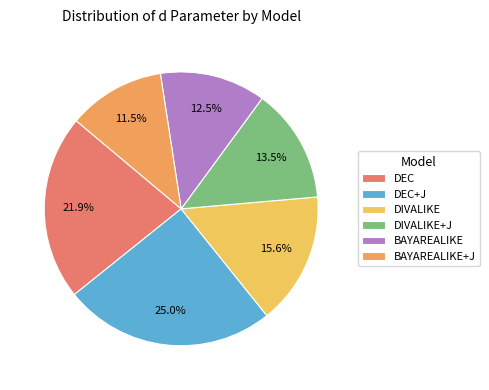

What portion of the pie excludes DIVALIKE+J?

86.5%